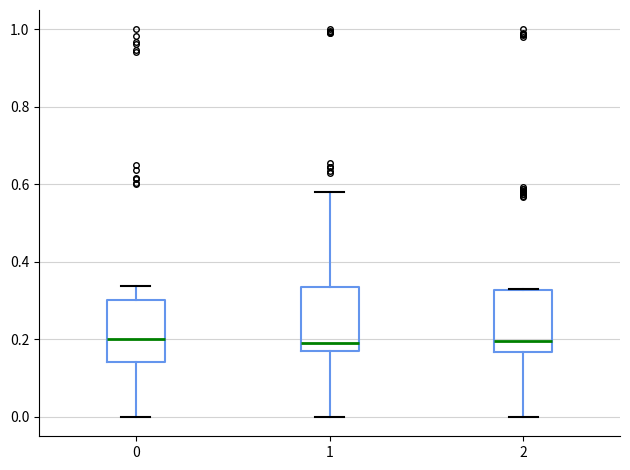

Reading left to right, read every box against the y-axis: the position of its median line, the range the box covers, and the ends of its whiskers. The values are not printed on the chart, so give them approximately, as read against the axis.

0: median 0.20, box 0.14 to 0.30, whiskers 0.00 to 0.34
1: median 0.20, box 0.18 to 0.34, whiskers 0.00 to 0.58
2: median 0.20, box 0.16 to 0.32, whiskers 0.00 to 0.32